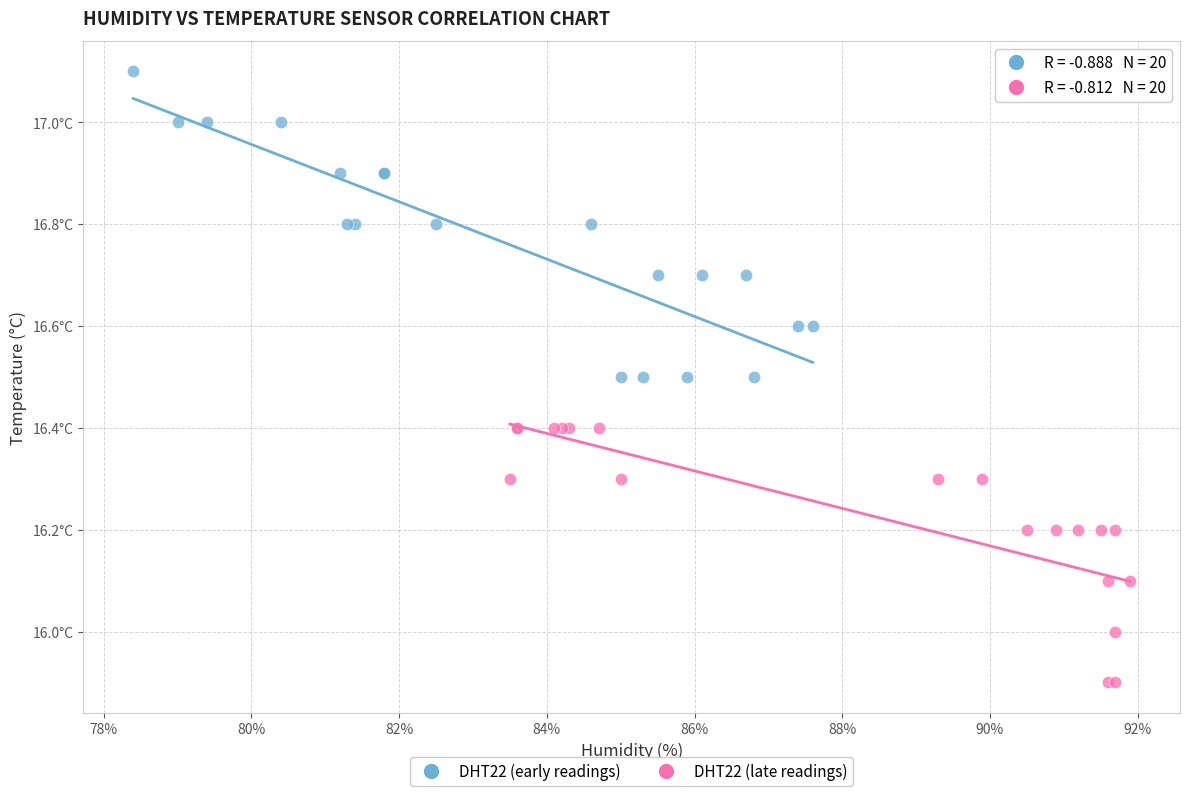

Which series has the largest Y range (max minus min)?

DHT22 (early readings)